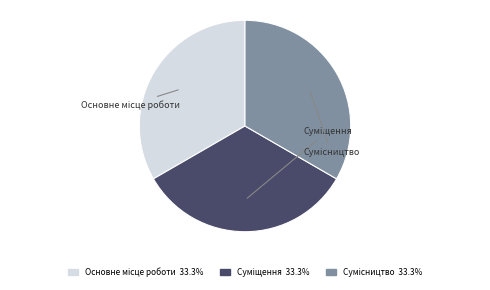

Does any single category account for the majority?

No